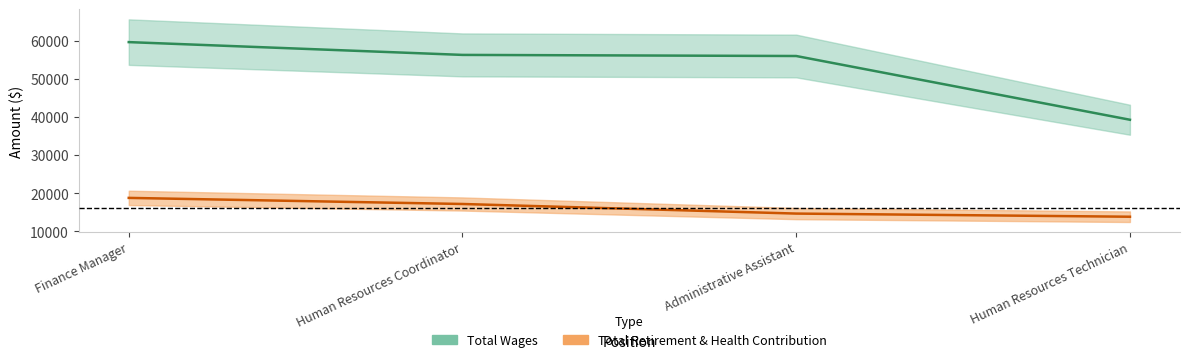

Rank the series by their maximum value, from lowest to highest.

Total Retirement & Health Contribution, Total Wages